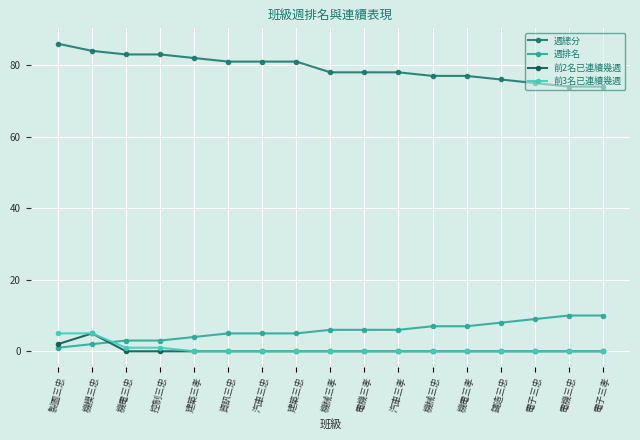

What is the label of the 9th point from the left?

機械三孝